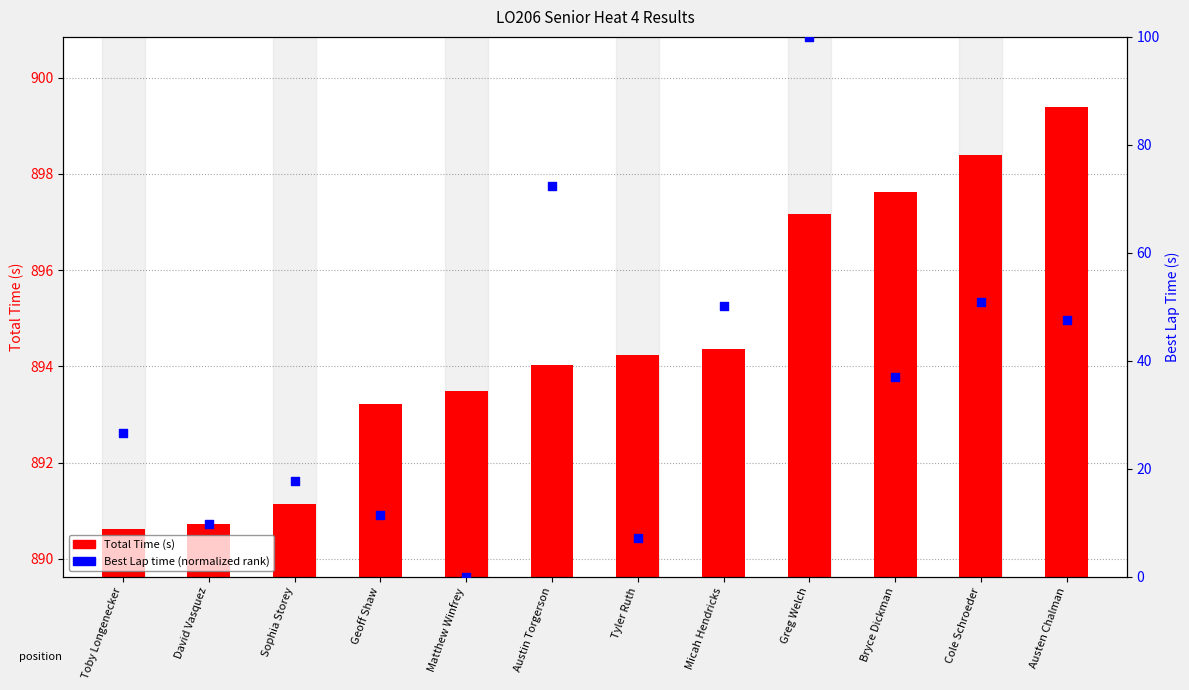

At which category is the sum across all series the highest?

Greg Welch